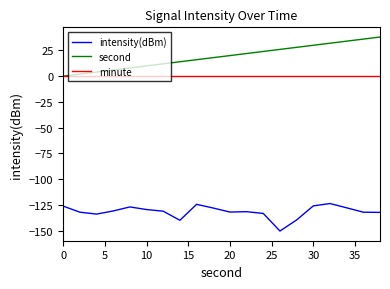

How many lines are shown in the chart?

3